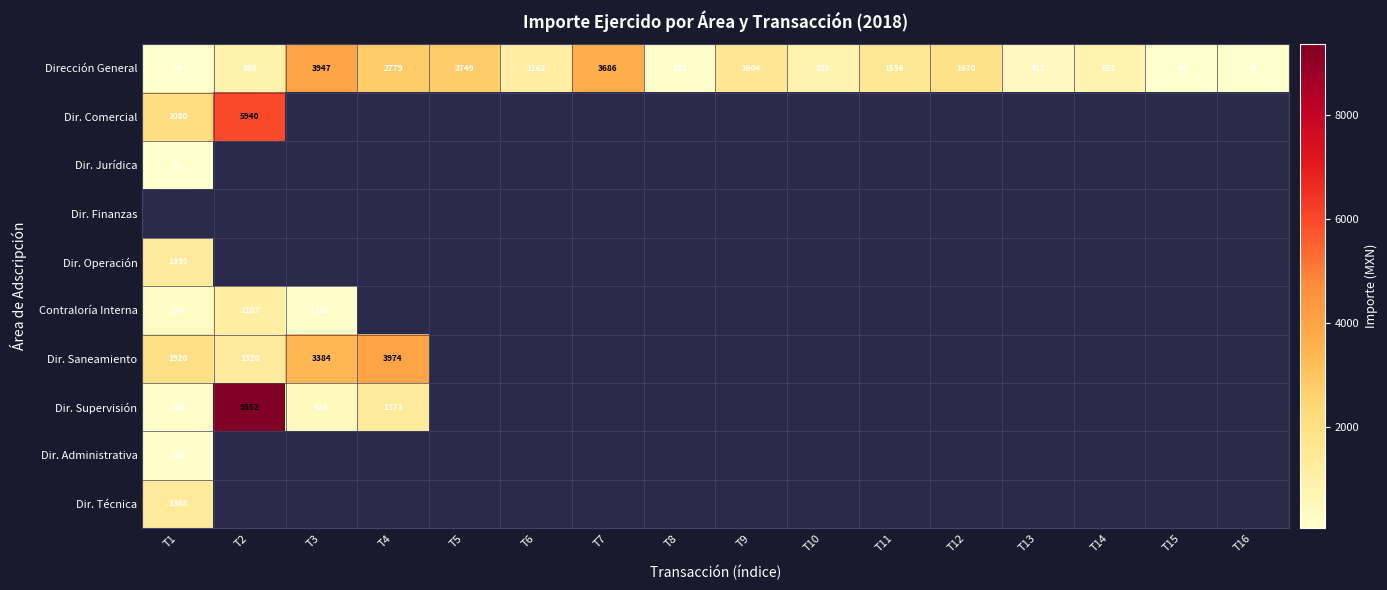

The value of Dirección General at T3 is 5990. True or false?

False